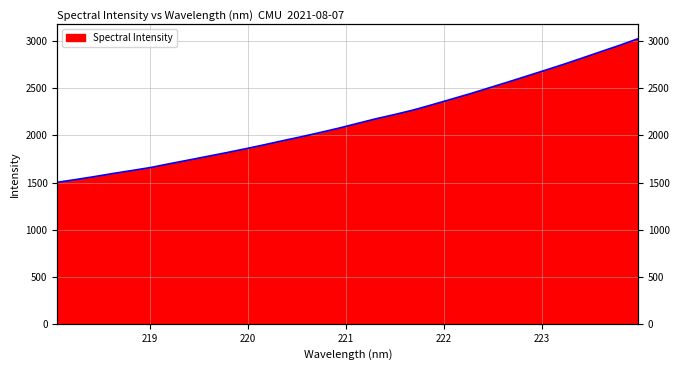

What is the difference between the maximum and second lowest values?

1496.2